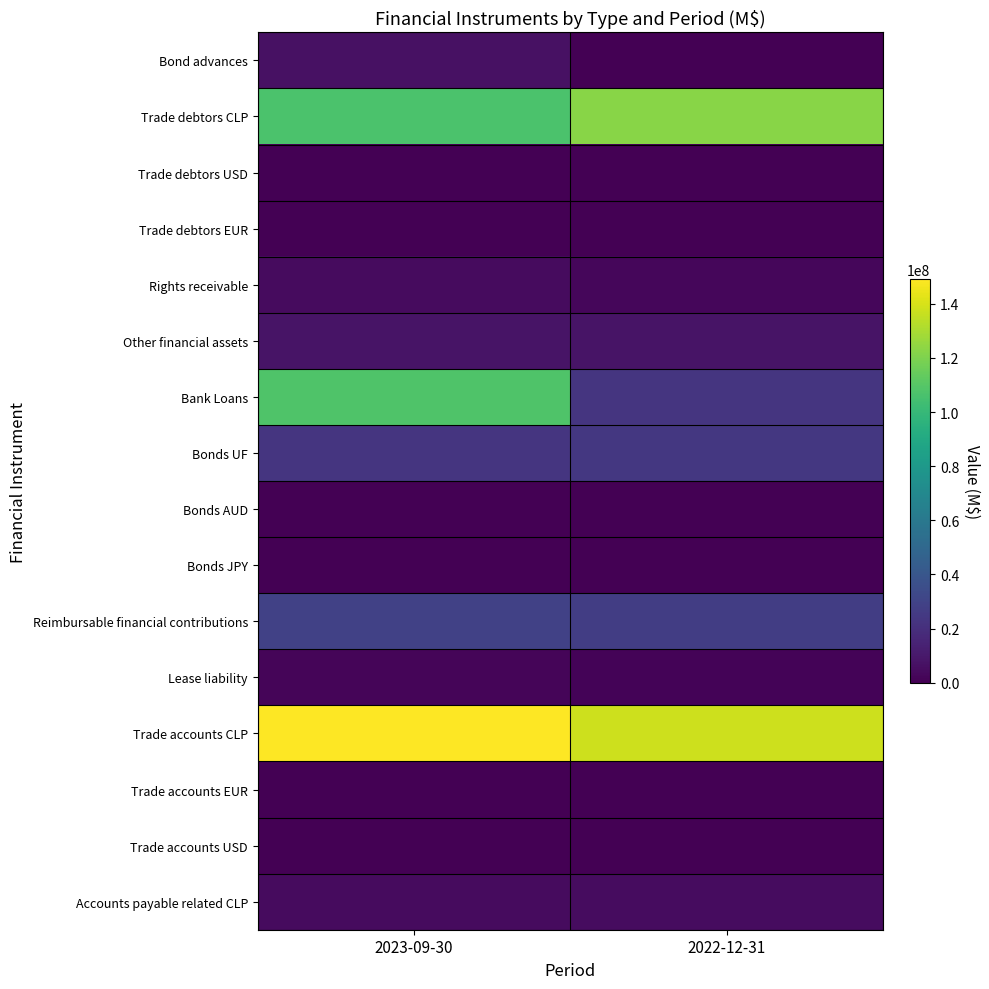

At how many categories does at least one series exceed 14030534?

2